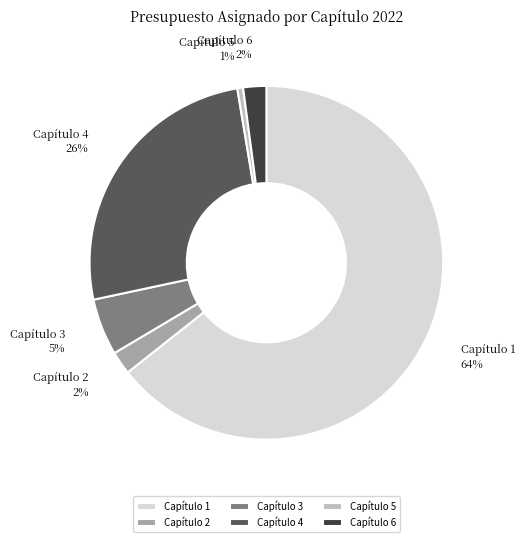

The Capítulo 1 slice represents 52% of the pie. True or false?

False